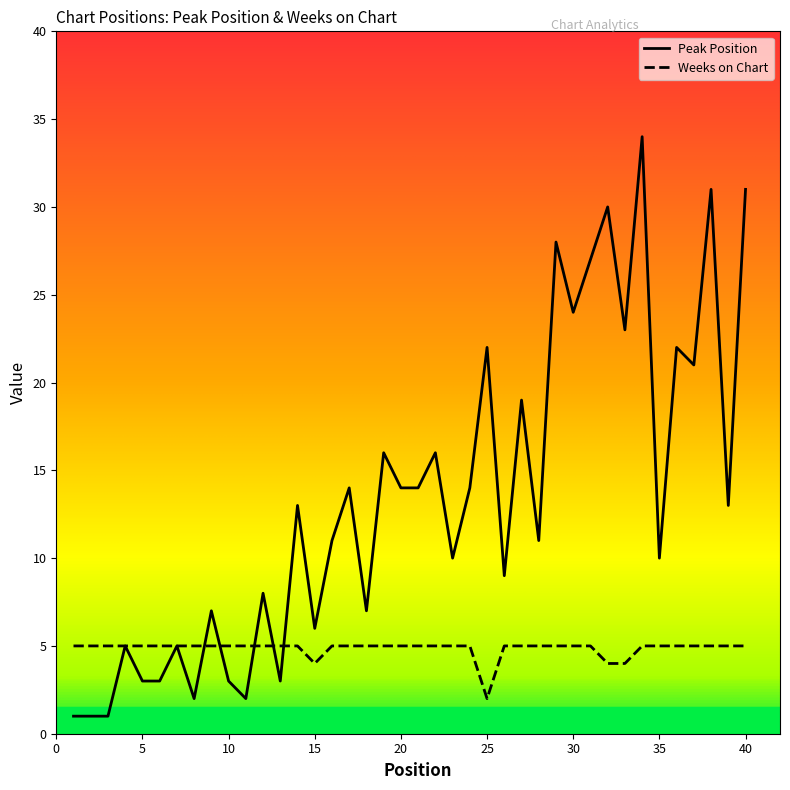

Rank the series by their average value, from lowest to highest.

Weeks on Chart, Peak Position